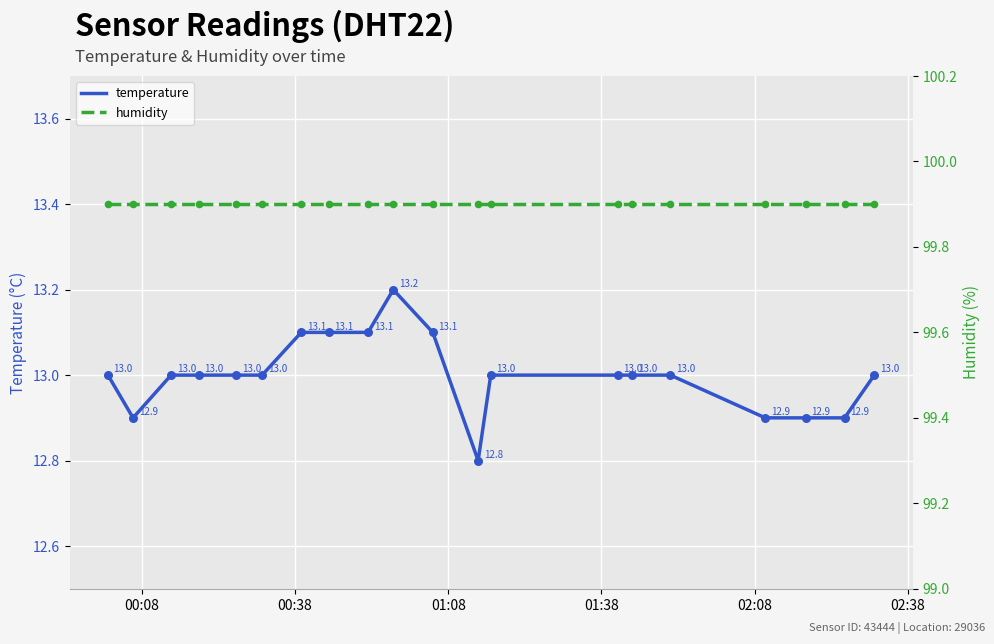

Which series reaches the minimum Y coordinate?

temperature